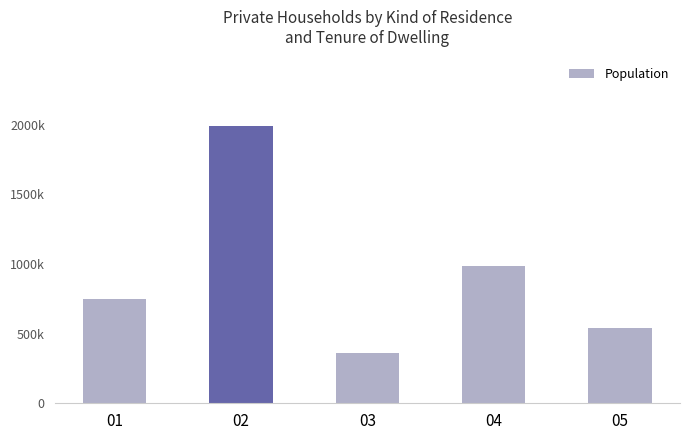

What is the approximate value at 02, to the nearest 10?

1992030